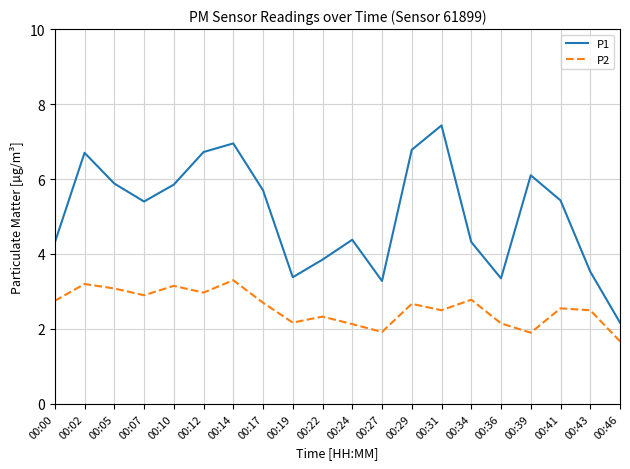

Between 00:22 and 00:46, which series saw the biggest shift?

P1